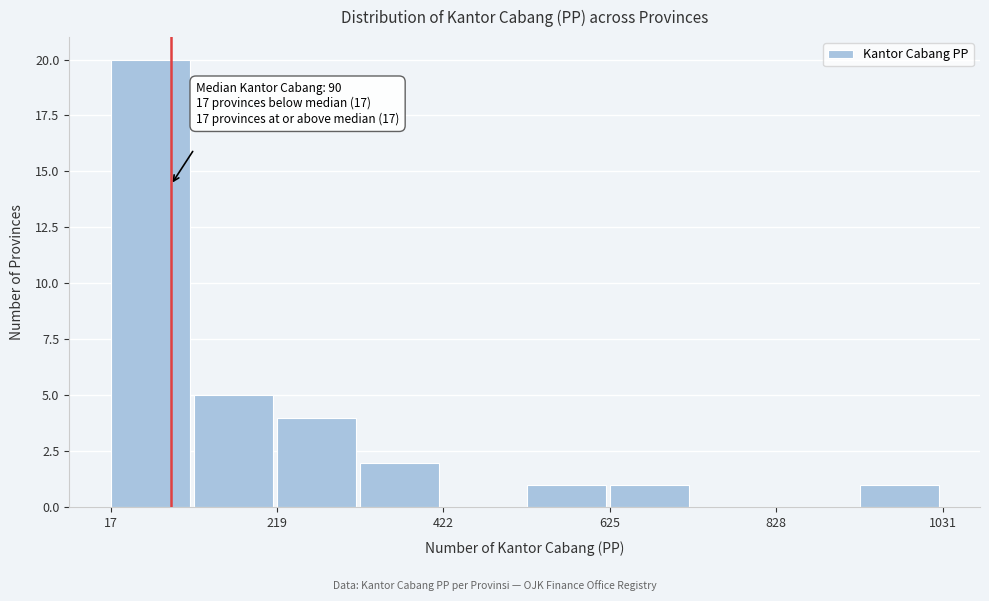

Around what value on the x-axis is the tallest bar? Give the approximate position of its centre, as read against the axis.

50